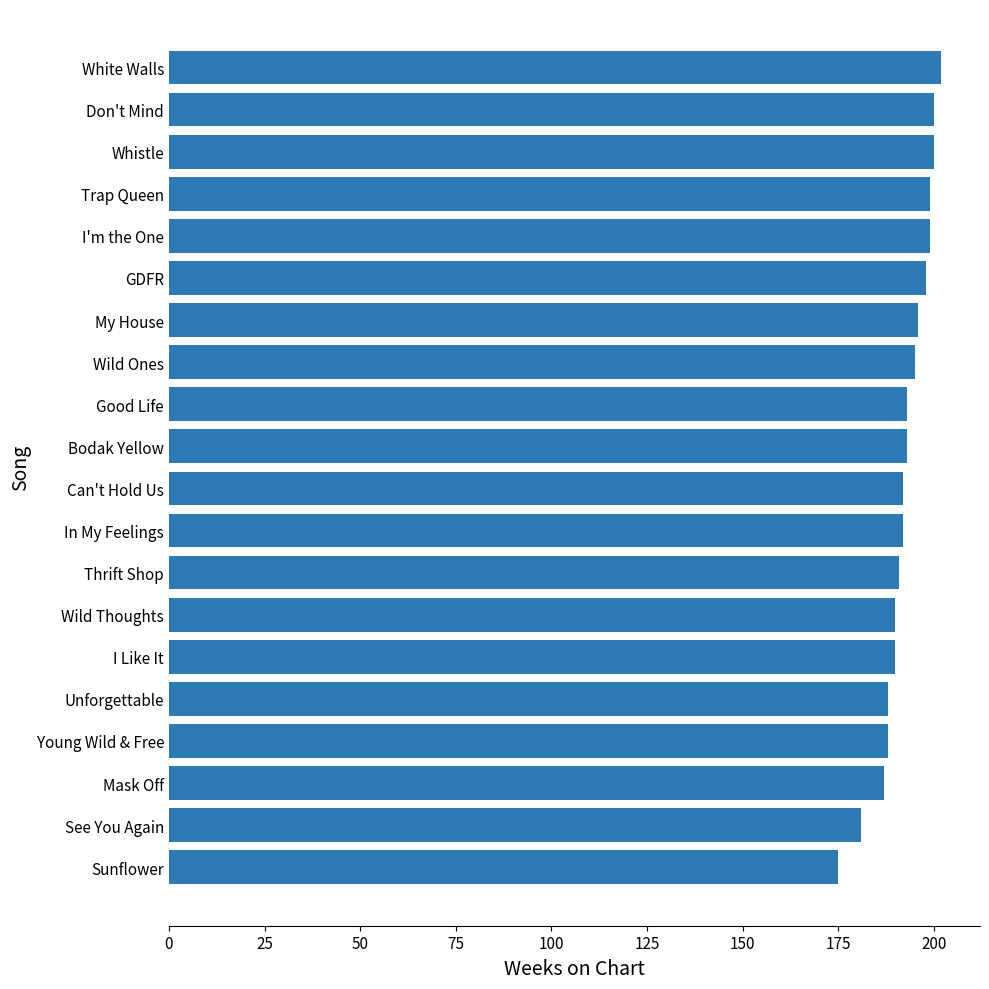

What is the average value?

192